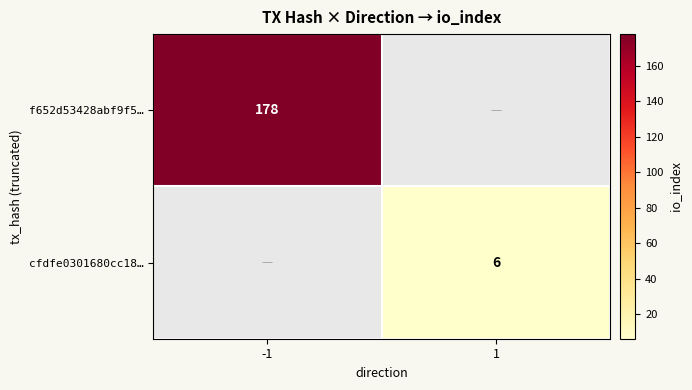

Is it true that cfdfe0301680cc18… equals 8.8 at 1?

False